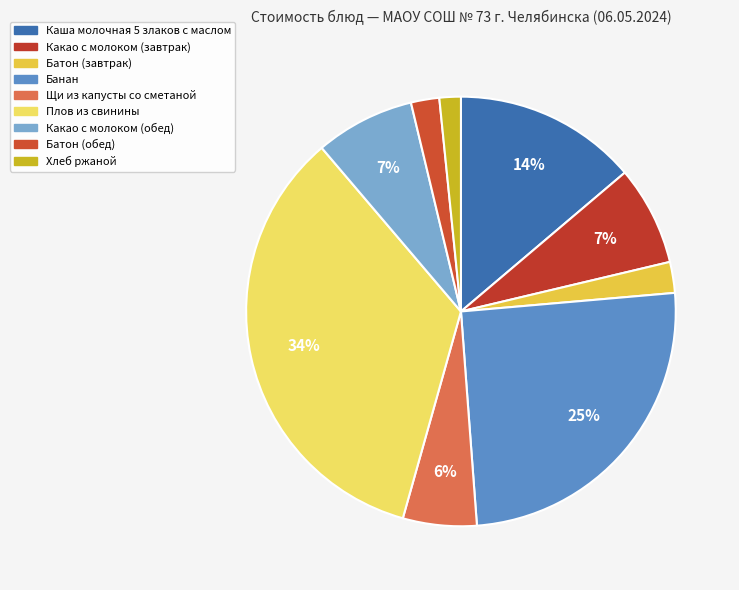

Count the number of slices in the pie.

9